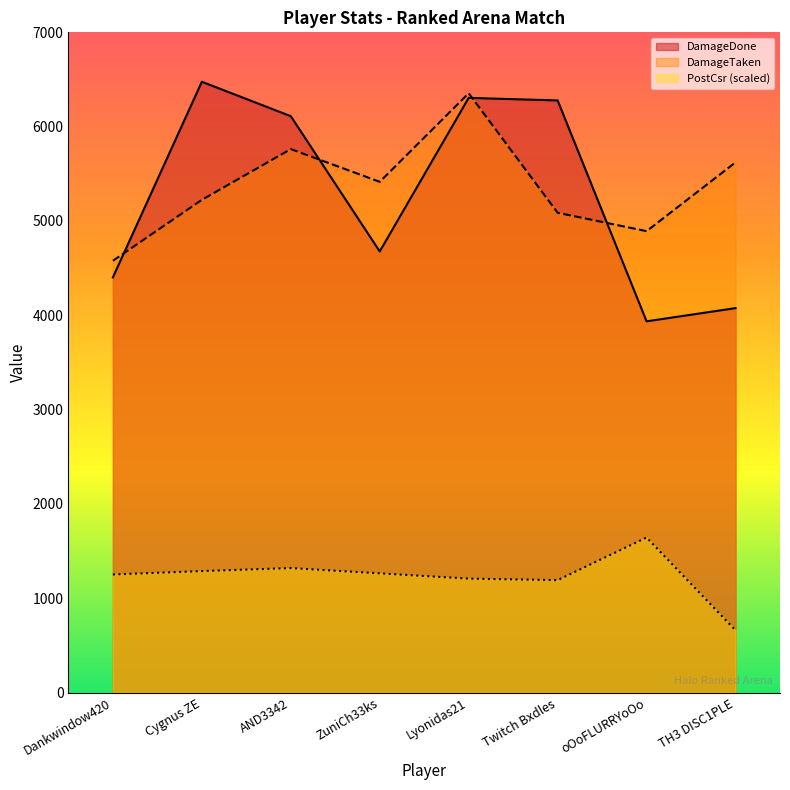

Between Dankwindow420 and Lyonidas21, which series saw the biggest shift?

DamageDone